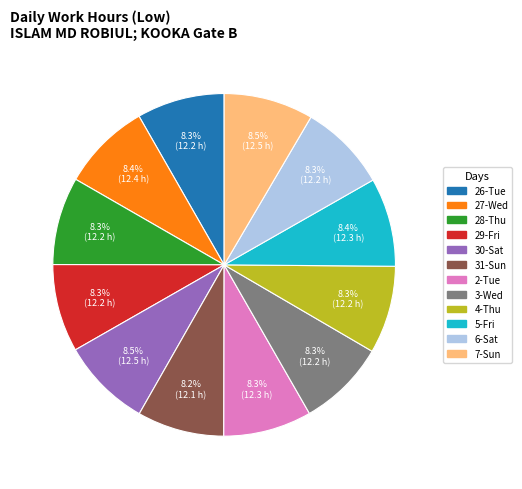

Is there any slice that represents more than half of the pie?

No